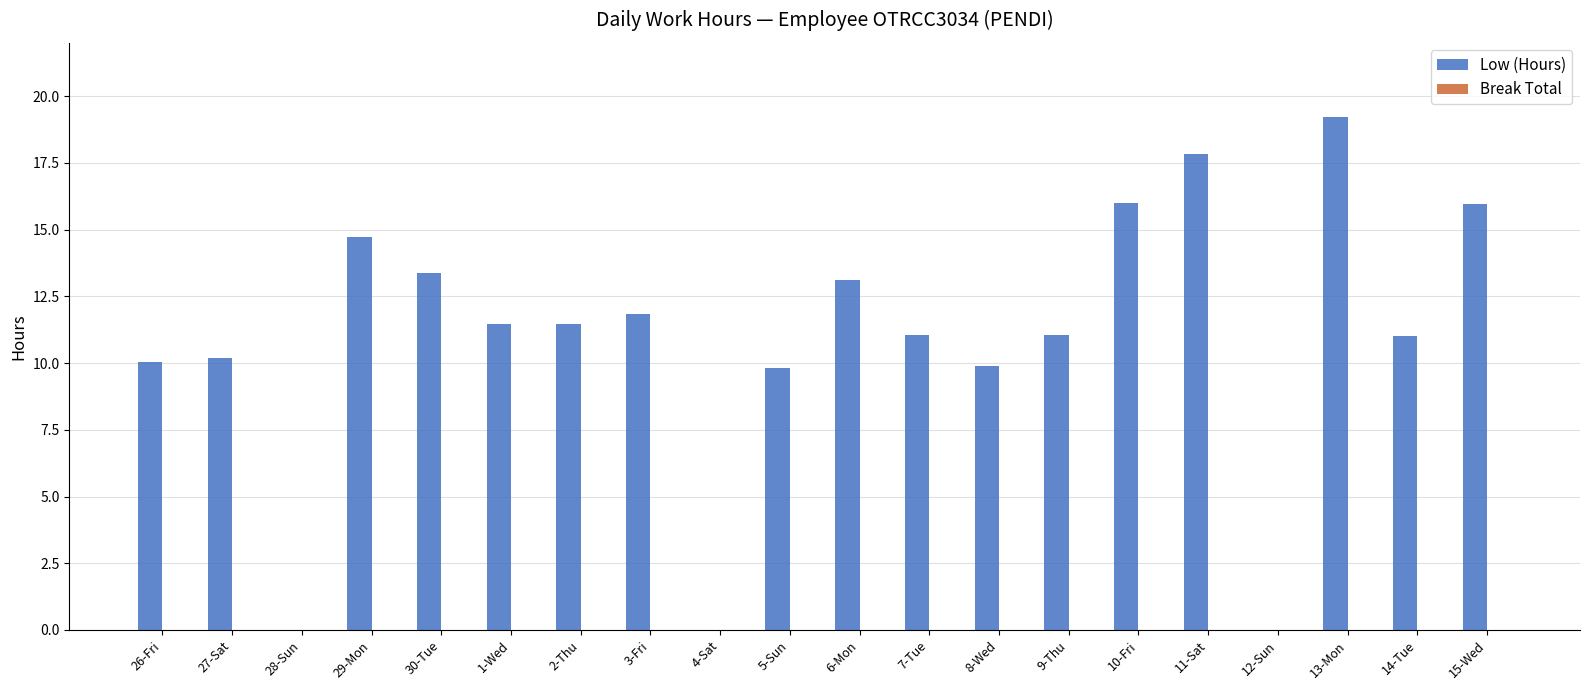

What is the sum of all values?

218.1